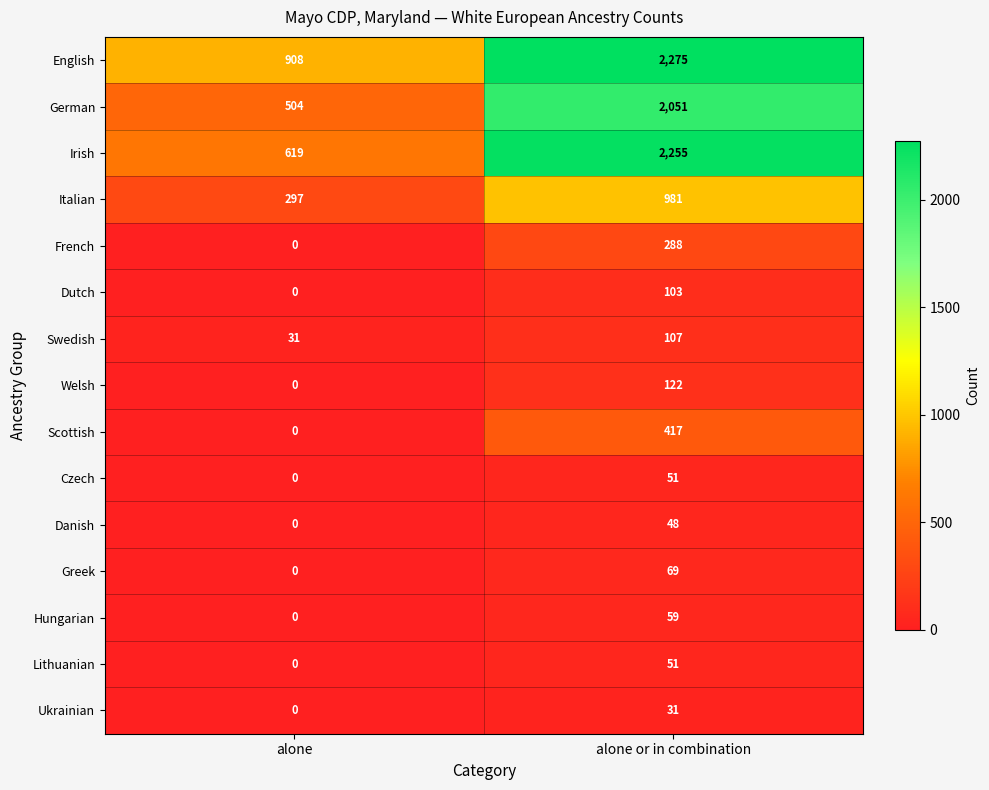

At which category is the sum across all series the highest?

alone or in combination